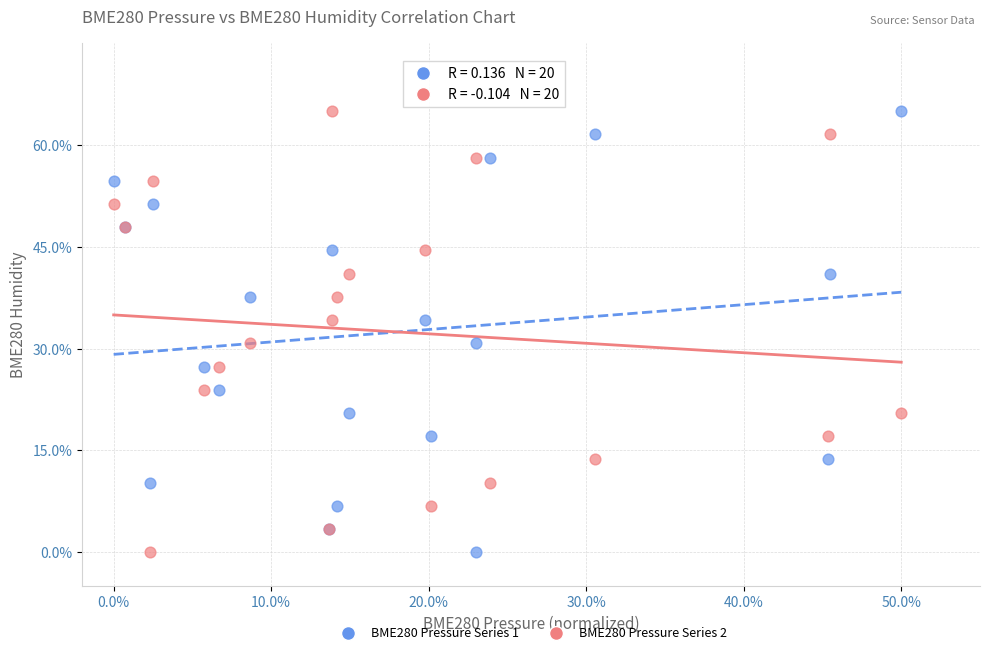

What are all the series names shown in the legend?

BME280 Pressure Series 1, BME280 Pressure Series 2